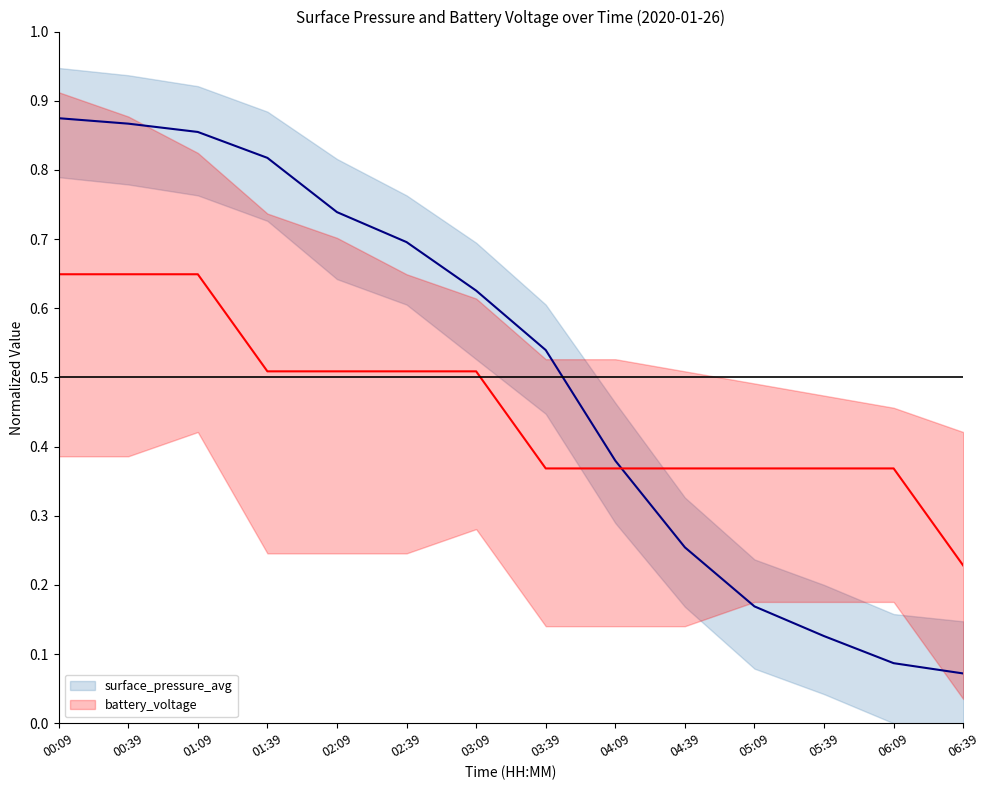

What is the value of the surface_pressure_avg point at the 11th from the left?

0.2